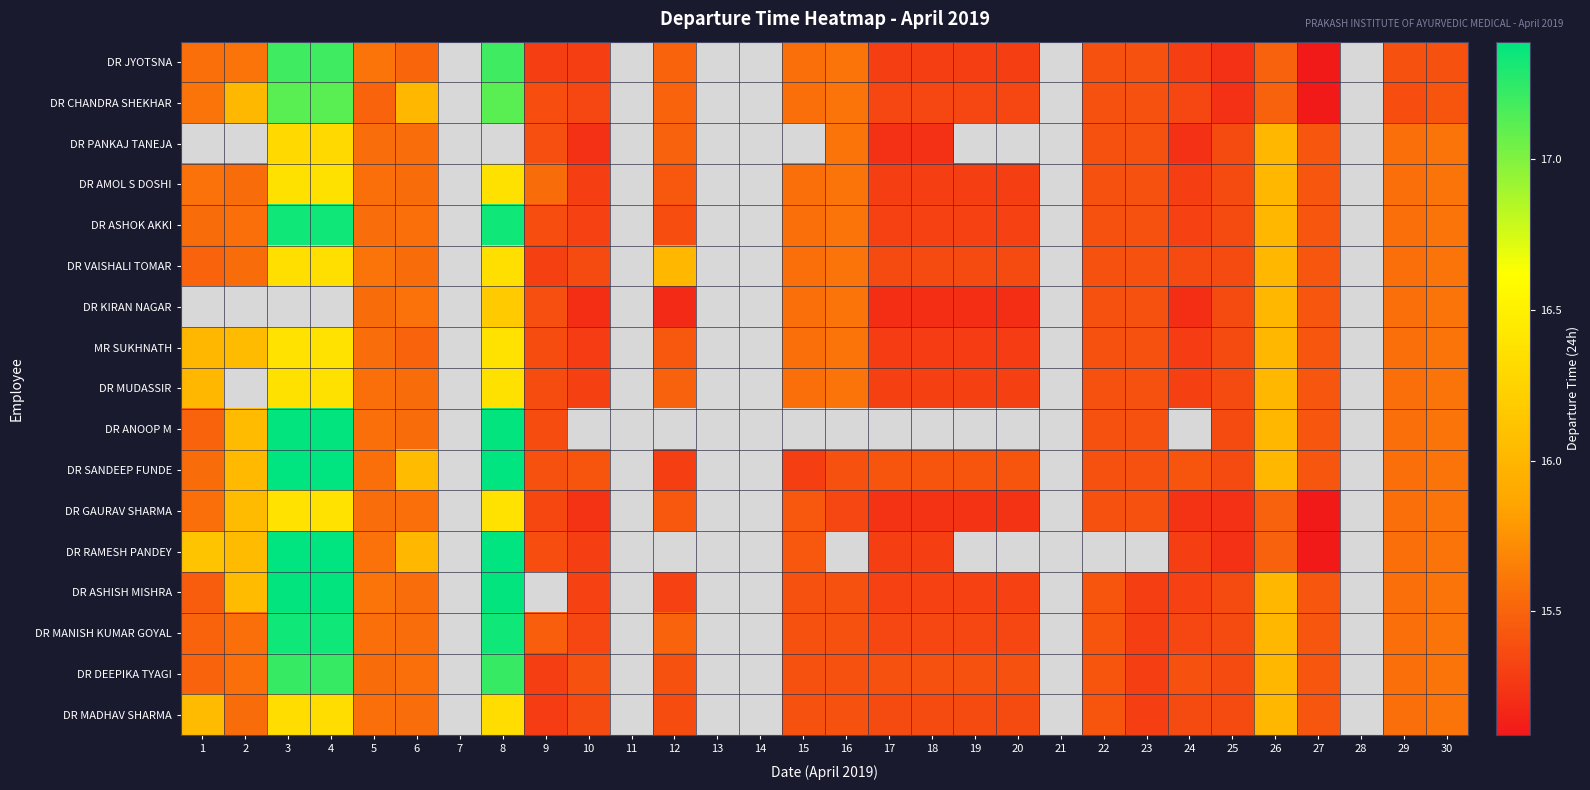

Which label corresponds to the largest value in the chart?

3